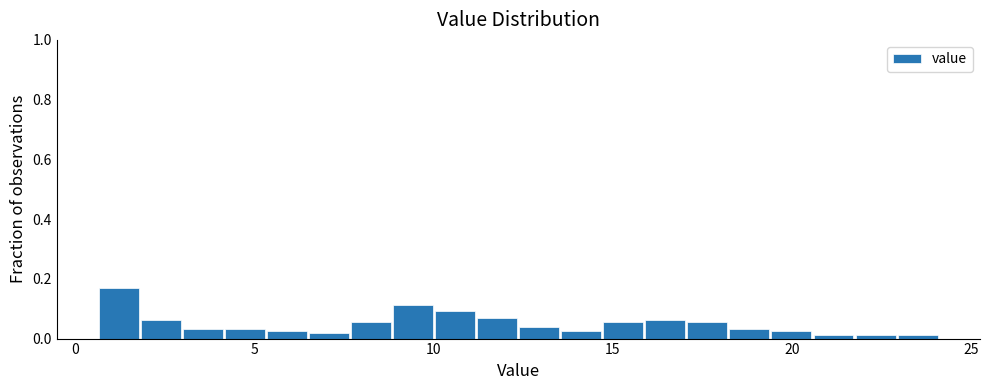

Read against the x-axis, roughly where is the centre of the tallest bar?

1.0